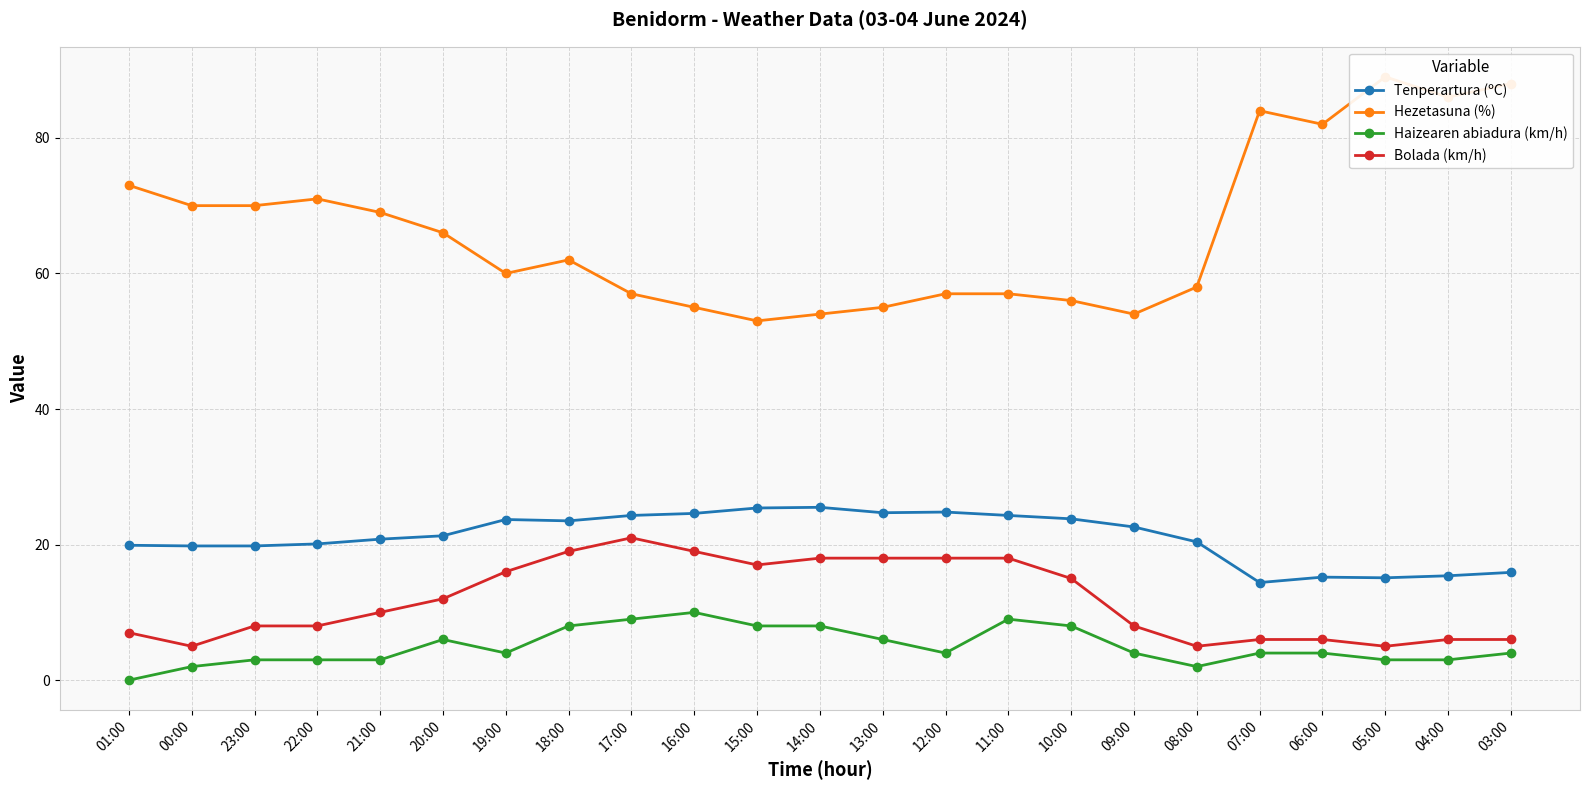

Does the chart display data point markers on the line(s)?

Yes